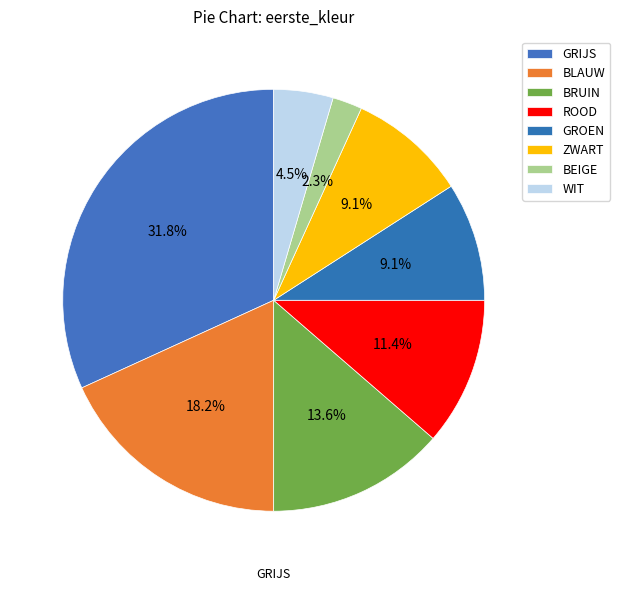

What is the total percentage of BEIGE and GRIJS?

34.1%